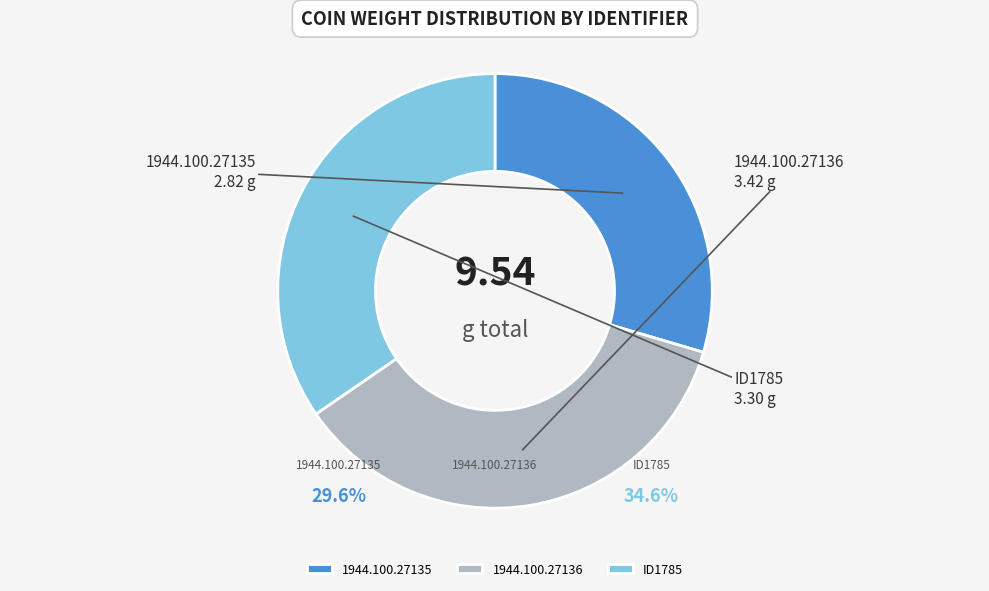

Rank the categories by value from highest to lowest.

1944.100.27136, ID1785, 1944.100.27135